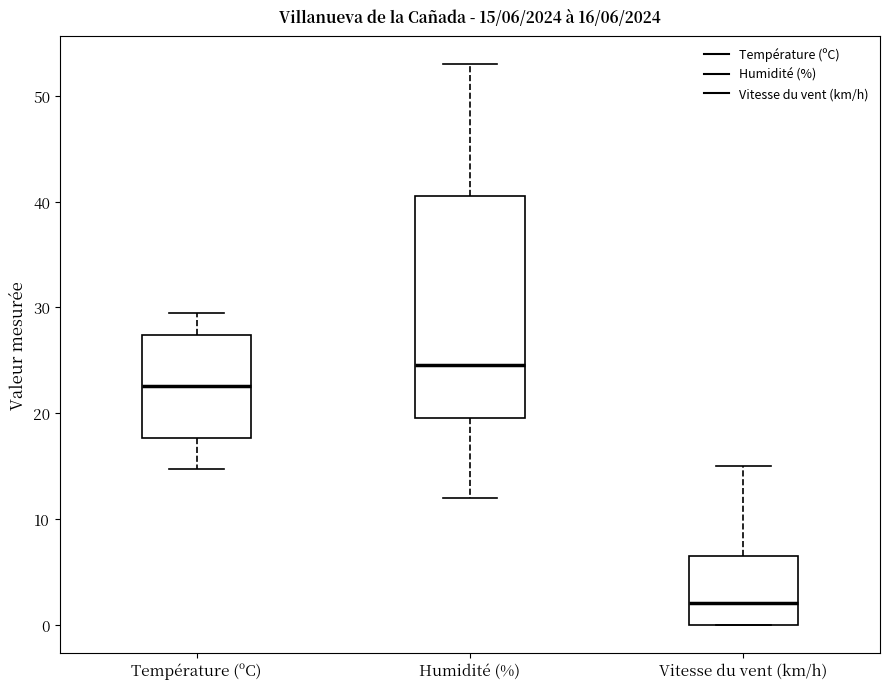

Which box has the highest median line?

Humidité (%)